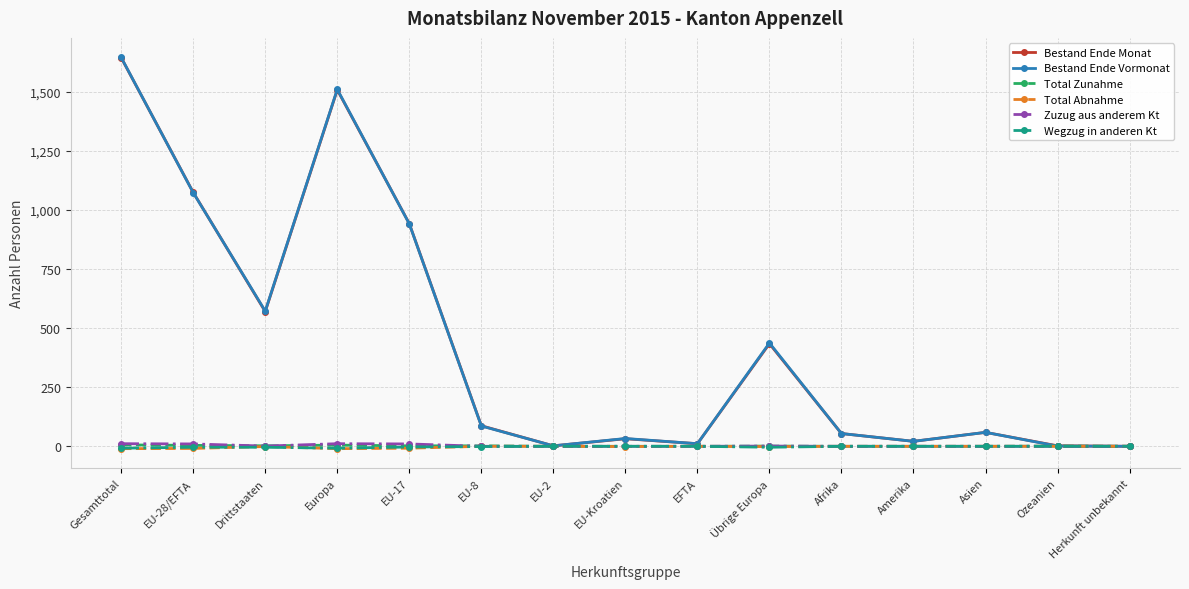

What is the maximum value shown in the chart?

1645